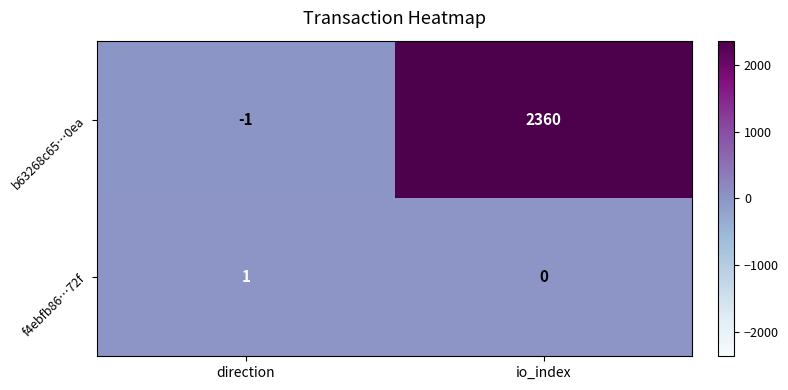

Is it true that f4ebfb86…72f equals 0 at io_index?

True